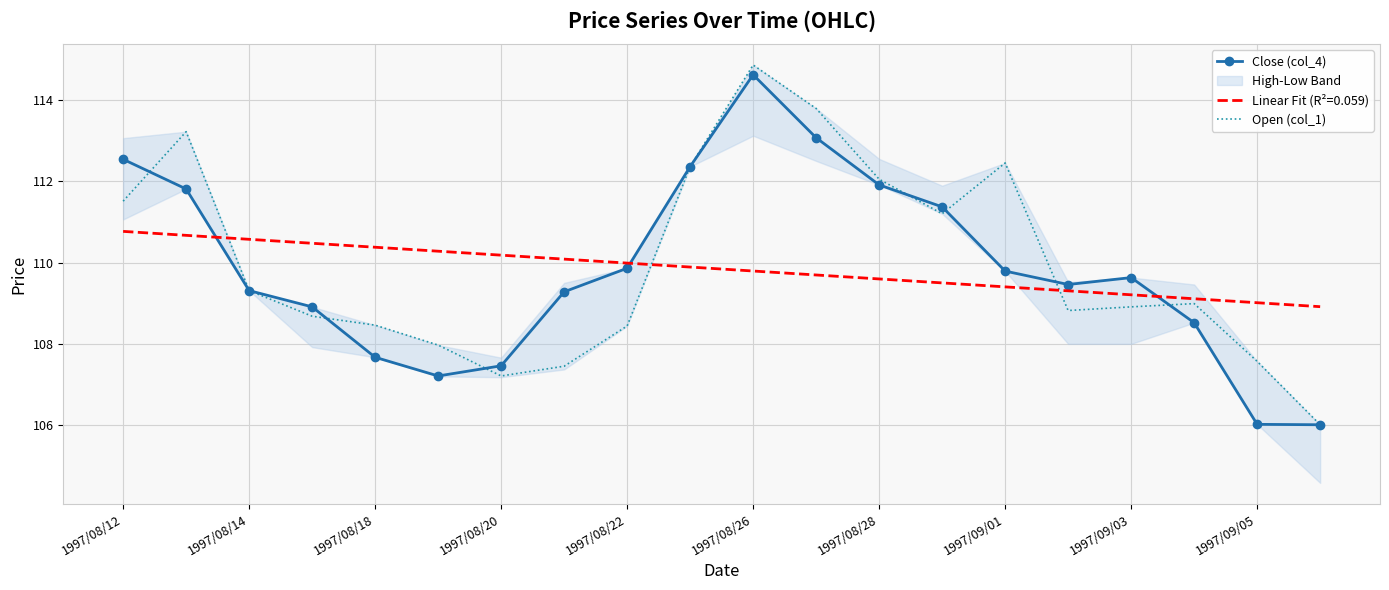

At how many categories does at least one series exceed 113?

3